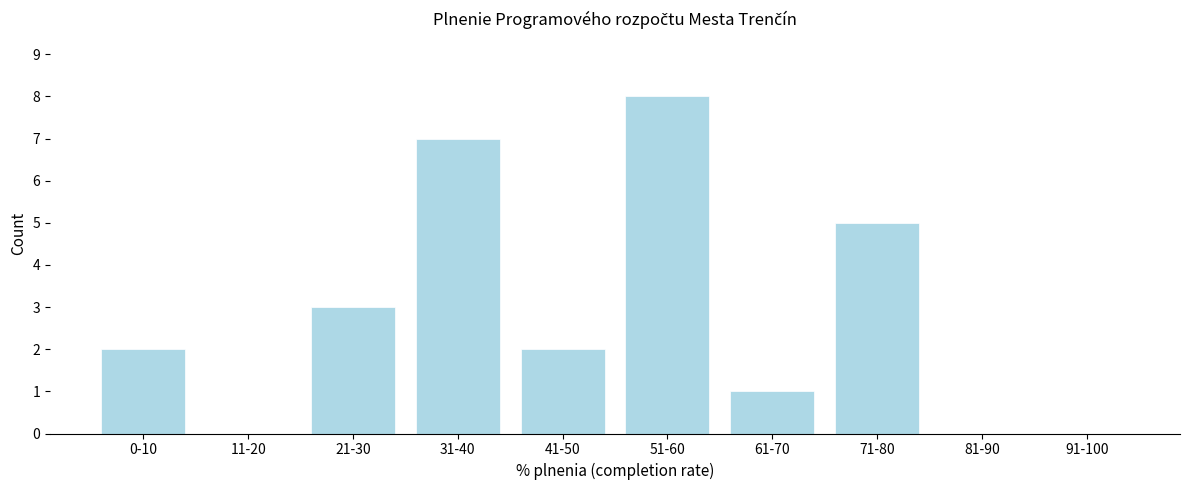

Reading left to right, list all the values displayed in this chart.

0-10=2	11-20=0	21-30=3	31-40=7	41-50=2	51-60=8	61-70=1	71-80=5	81-90=0	91-100=0